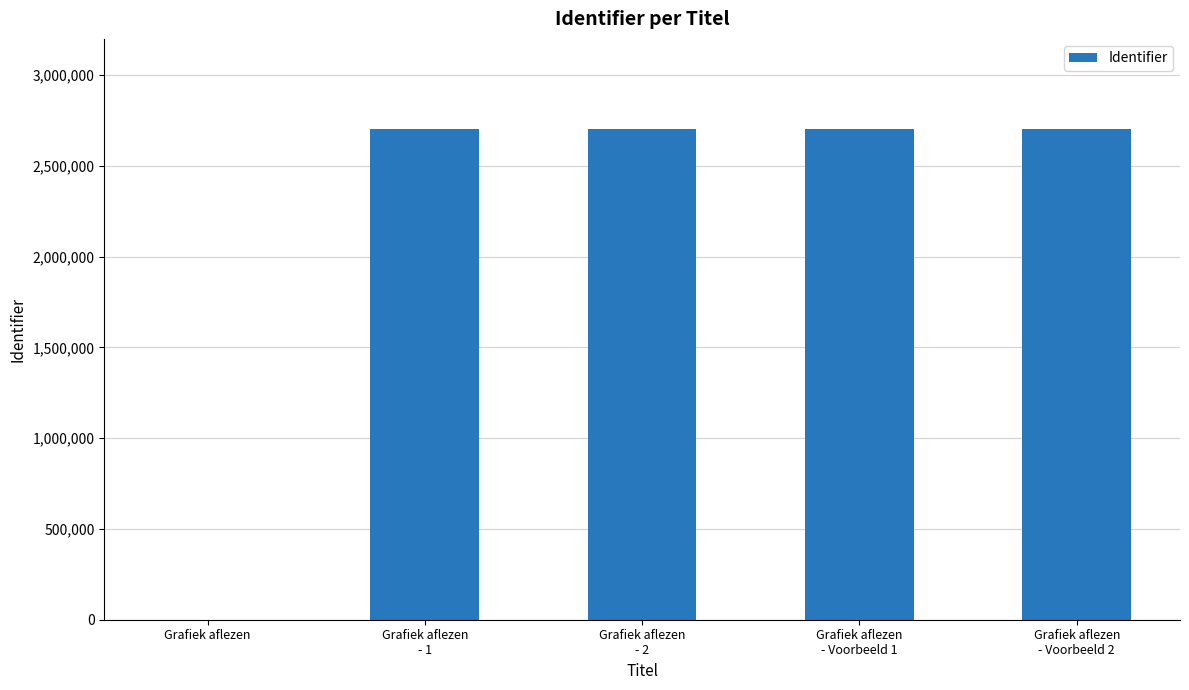

What is the greatest value displayed?

2705698